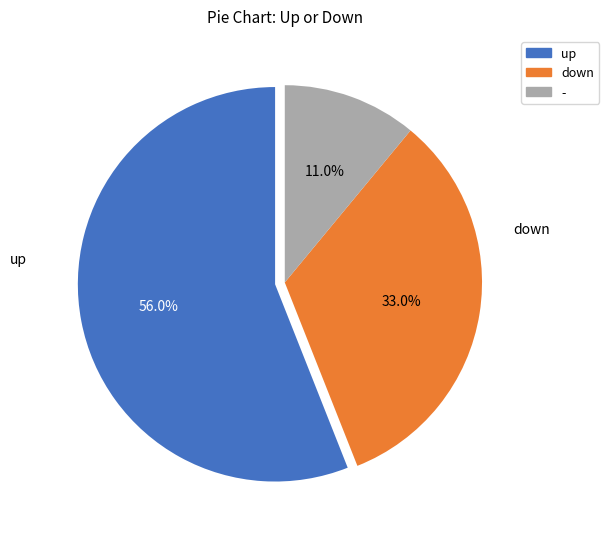

To the nearest percent, what percentage of the pie is up?

56%